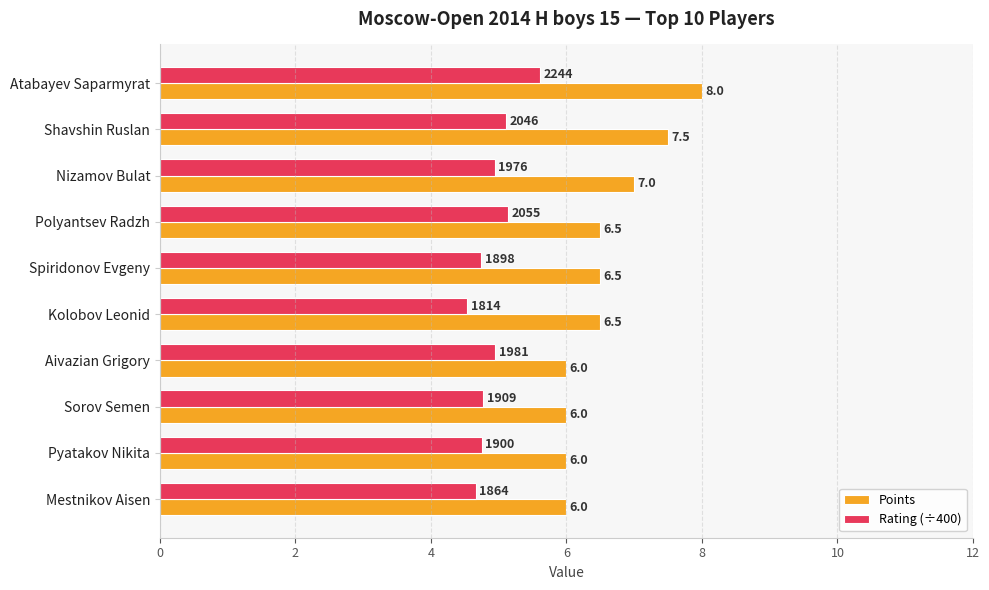

What is the lowest value of the Points series?

6.0